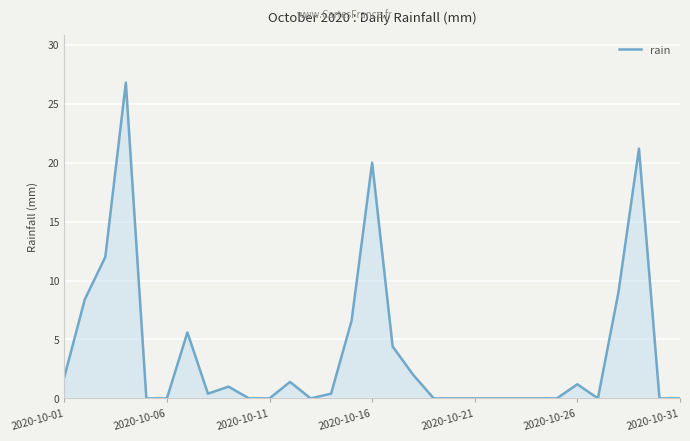

What is the difference between the maximum and minimum values?

26.8